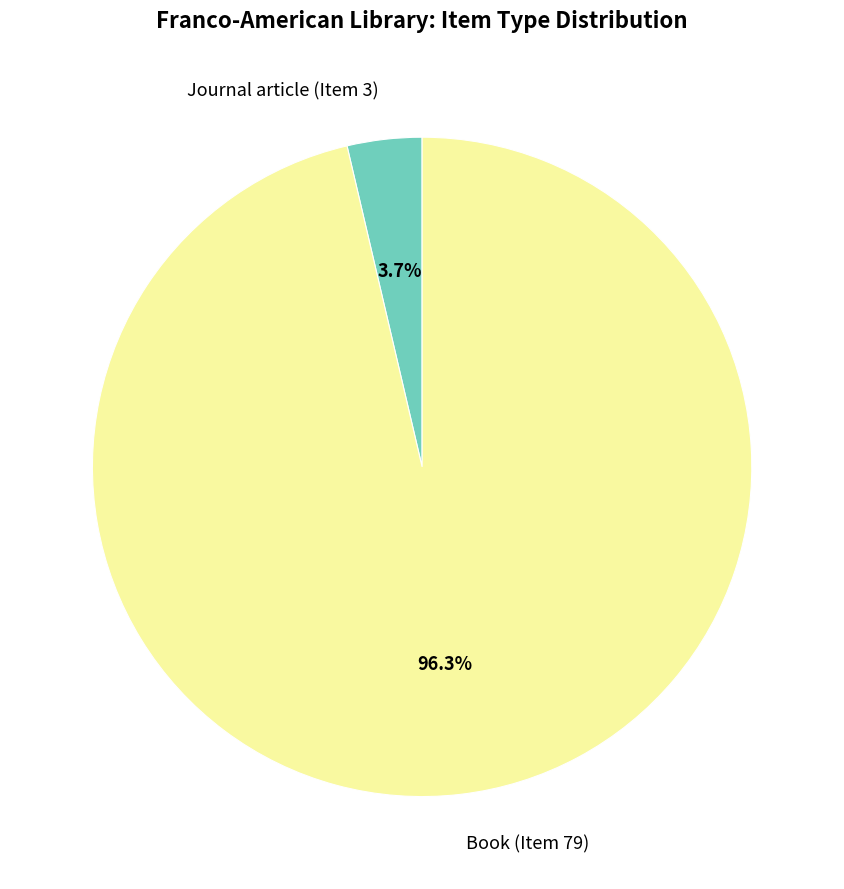

How many segments does this pie chart have?

2